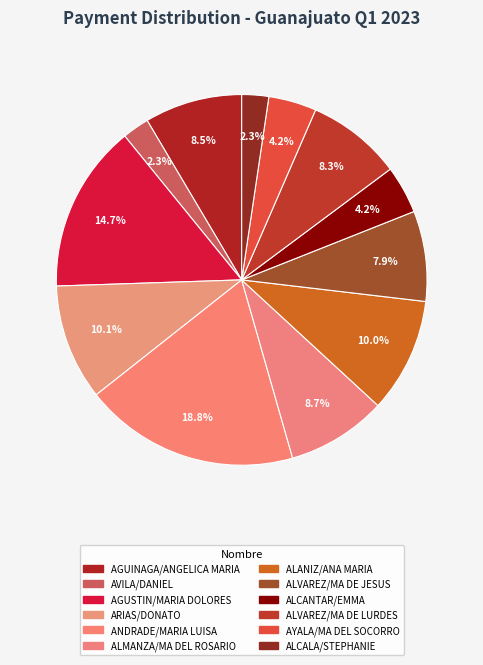

What percentage is the AYALA/MA DEL SOCORRO slice, to the nearest percent?

4%